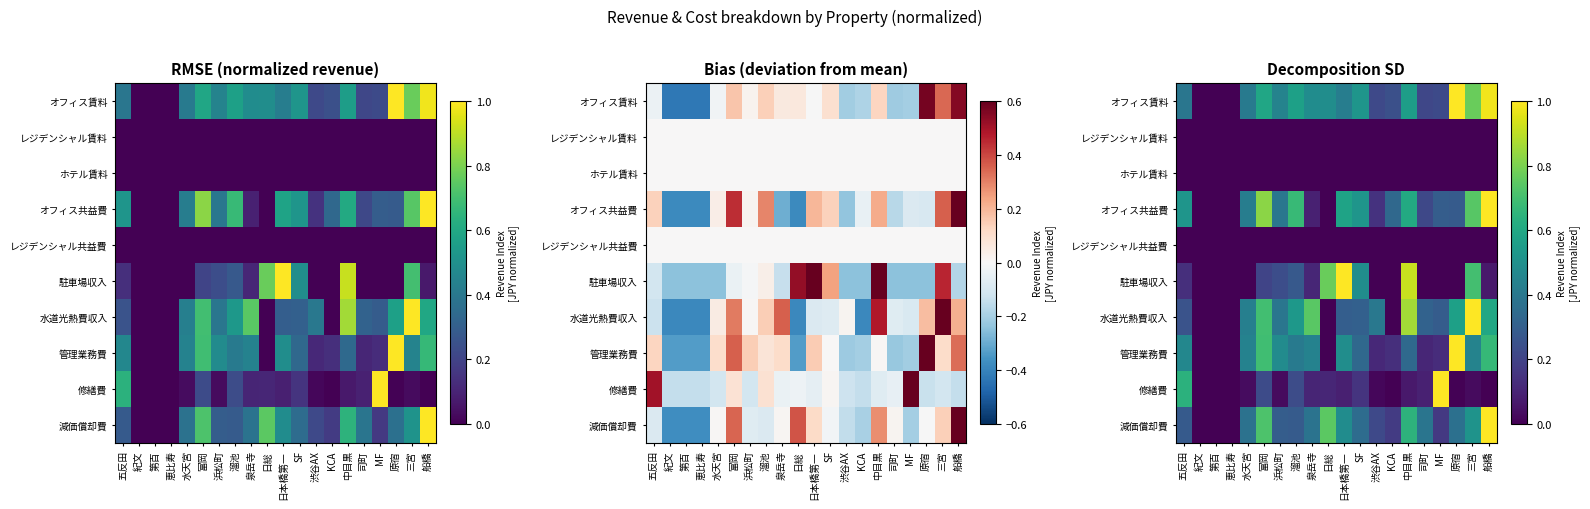

What is the spread (max minus min) of values at SF?

0.5